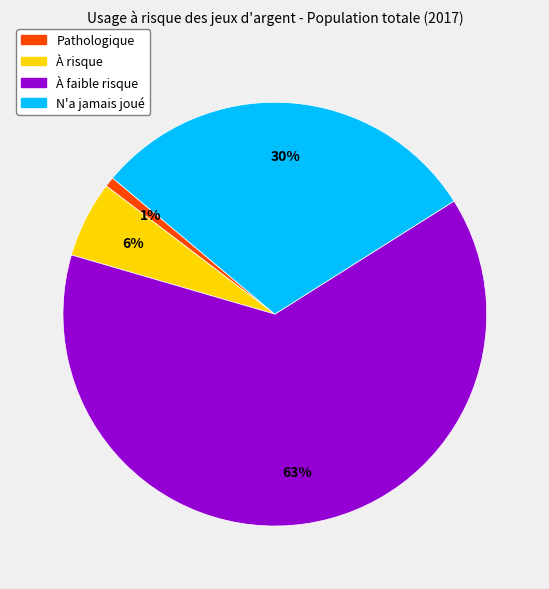

To the nearest percent, what is the average slice percentage?

25%